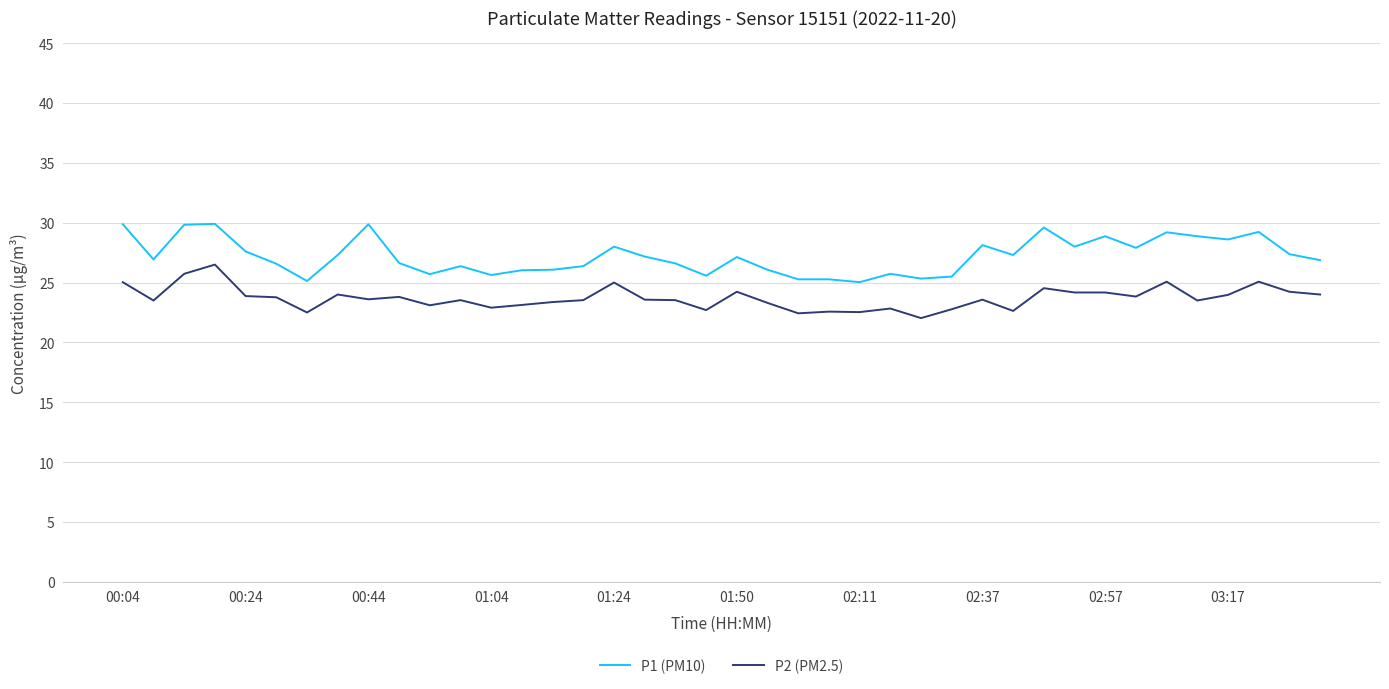

What is the greatest value displayed?

29.9